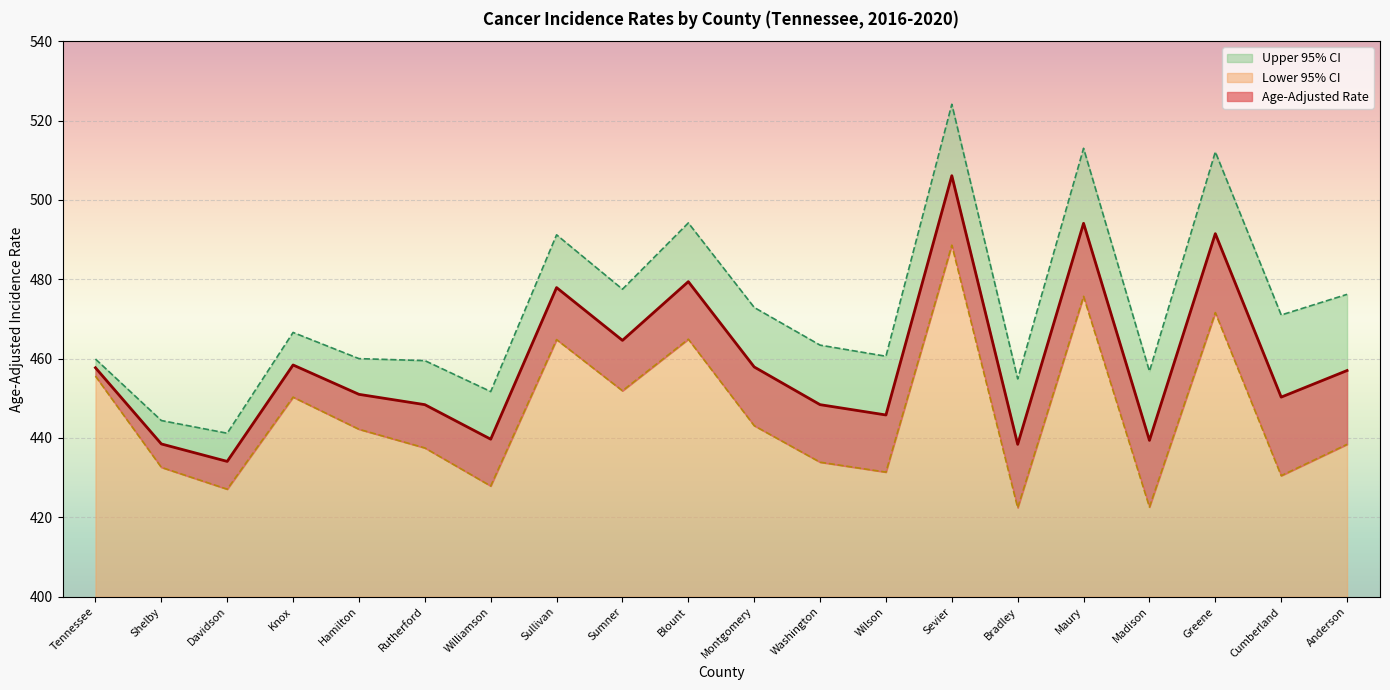

What is the spread (max minus min) of values at Wilson?

29.2